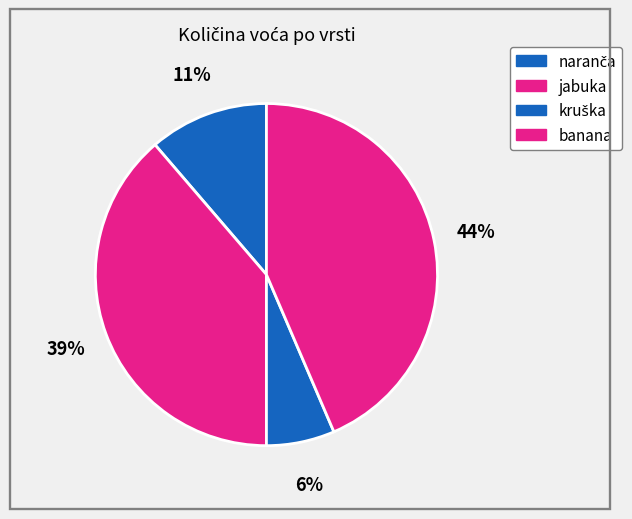

How many slices are in this pie chart?

4